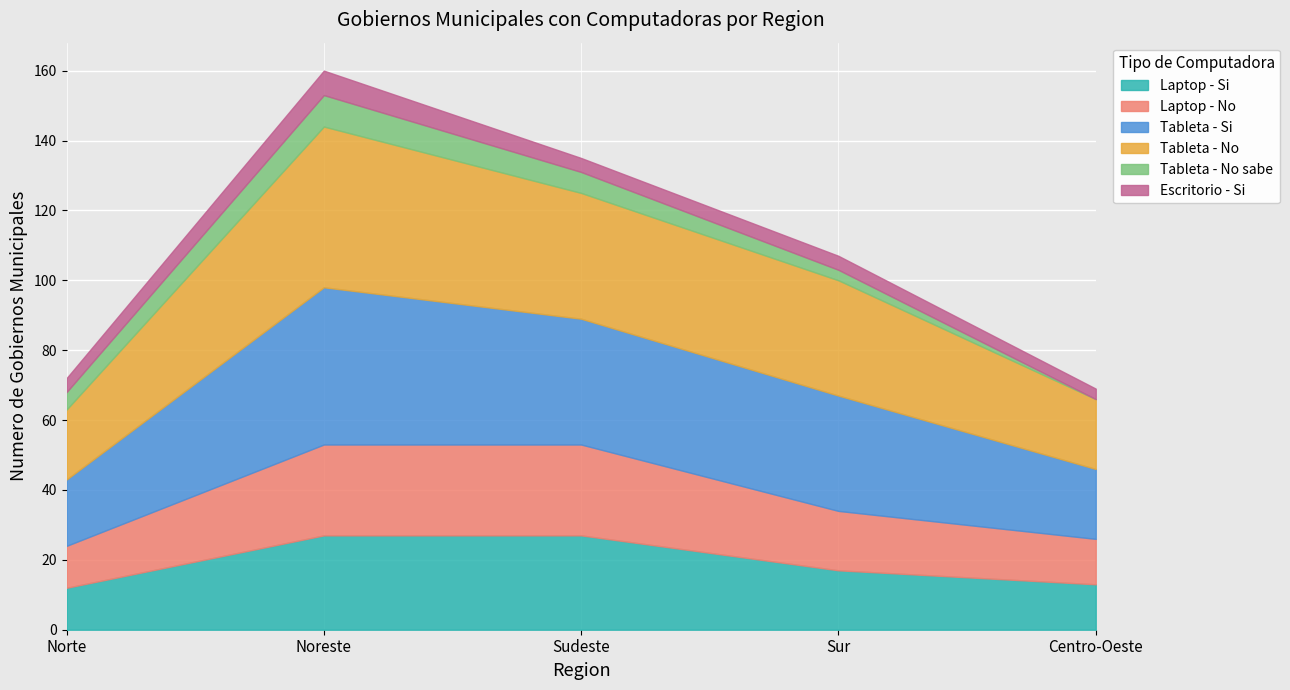

What position from the left is Sur?

4